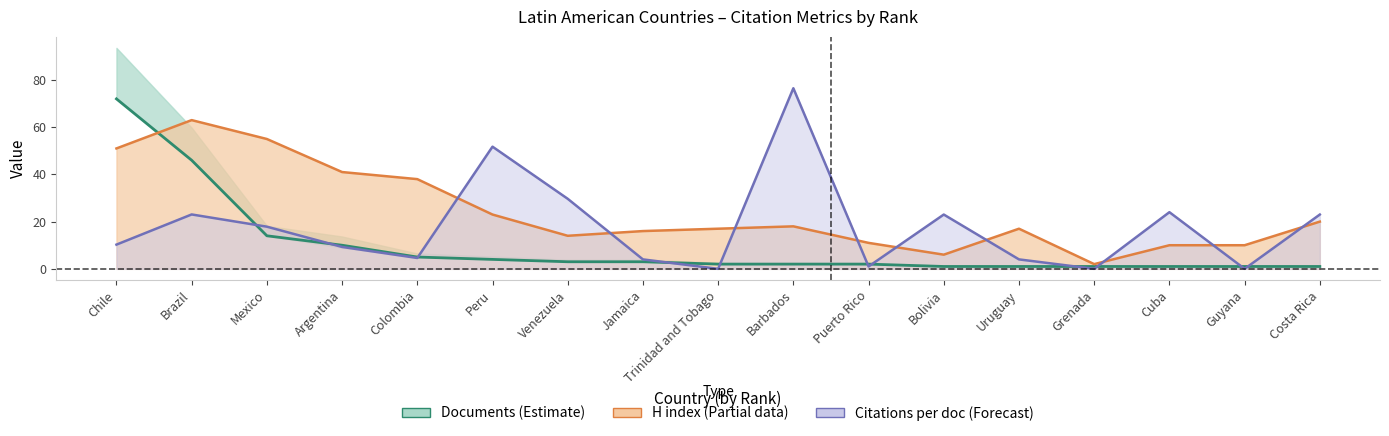

True or false: H index line and Documents line cross at least once.

True